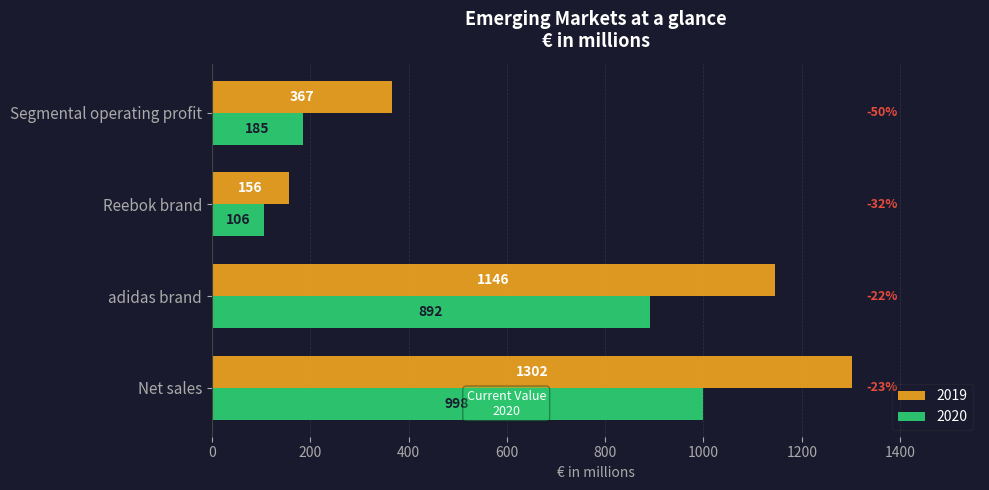

Which series has the largest range (max minus min)?

2019